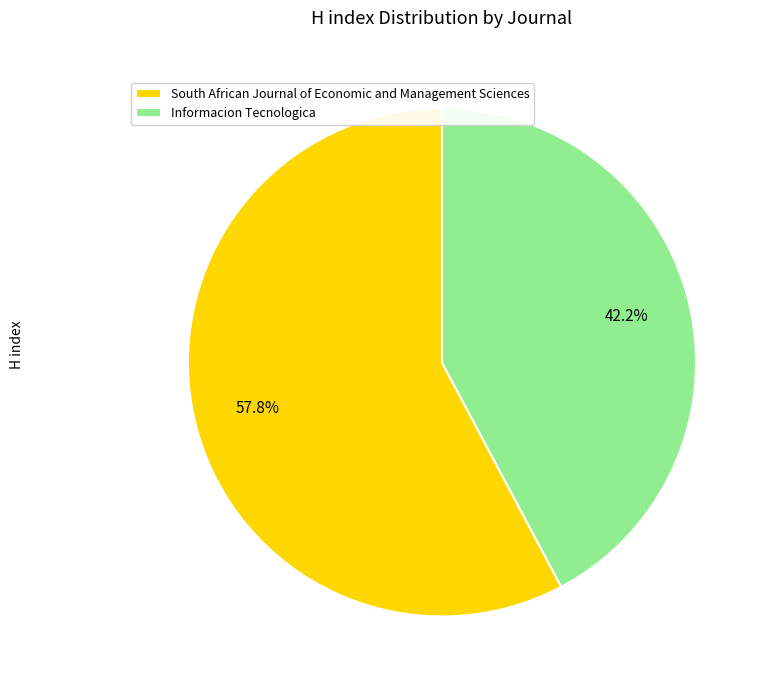

What percentage is the South African Journal of Economic and Management Sciences slice, to the nearest percent?

58%